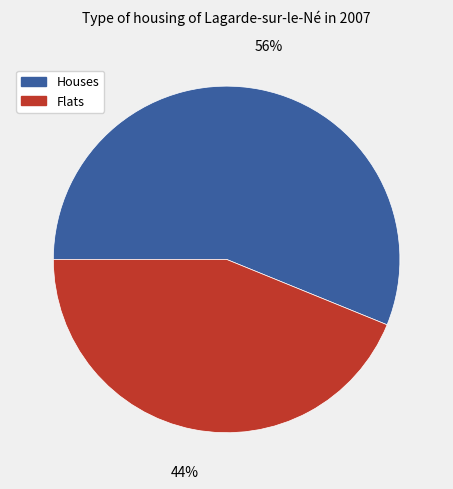

How many segments does this pie chart have?

2